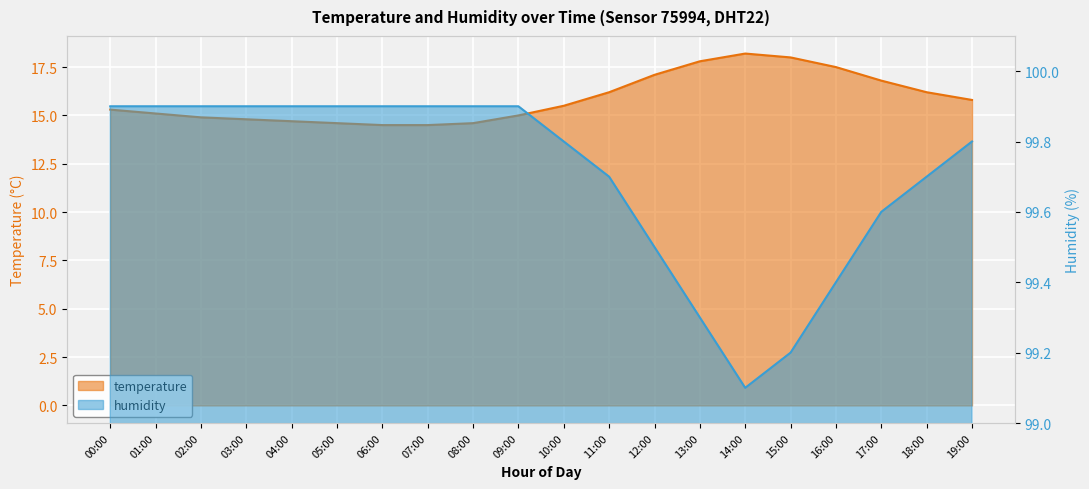

What are all the series names shown in the legend?

temperature, humidity